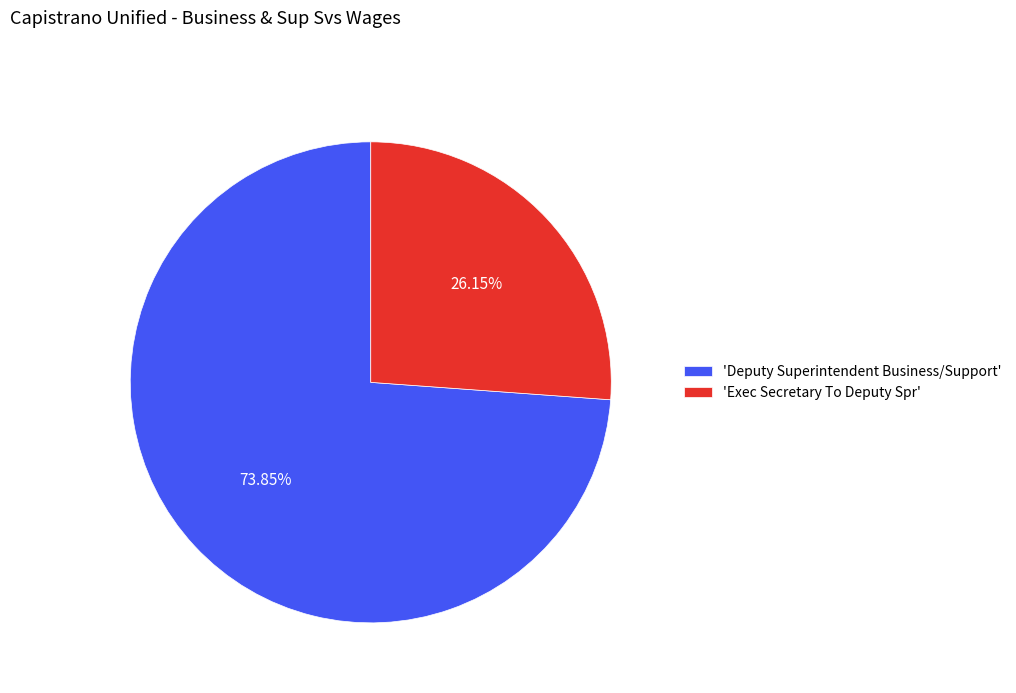

Approximately how many times larger is the value at 'Exec Secretary To Deputy Spr' compared to 'Deputy Superintendent Business/Support'?

0.4